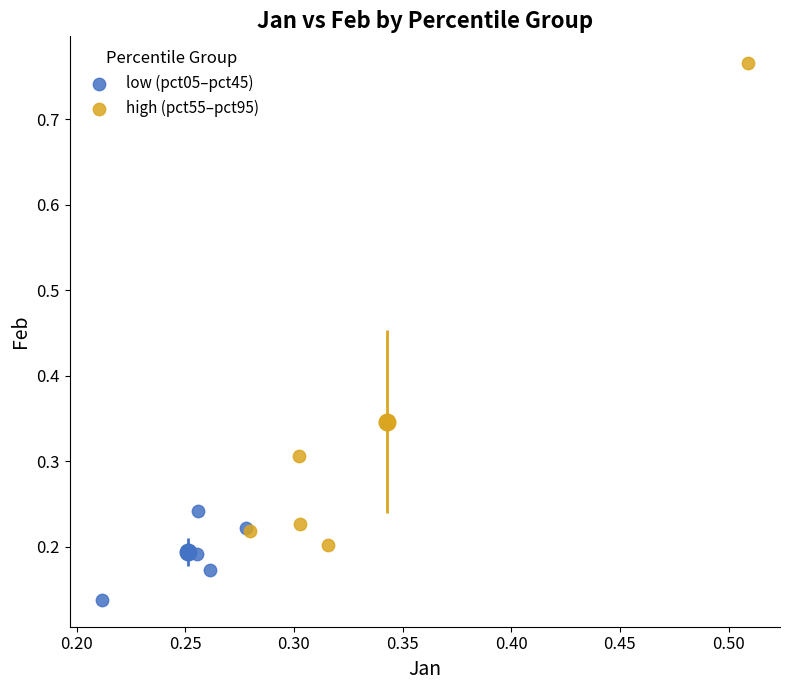

Which series reaches the maximum Y coordinate?

high (pct55–pct95)